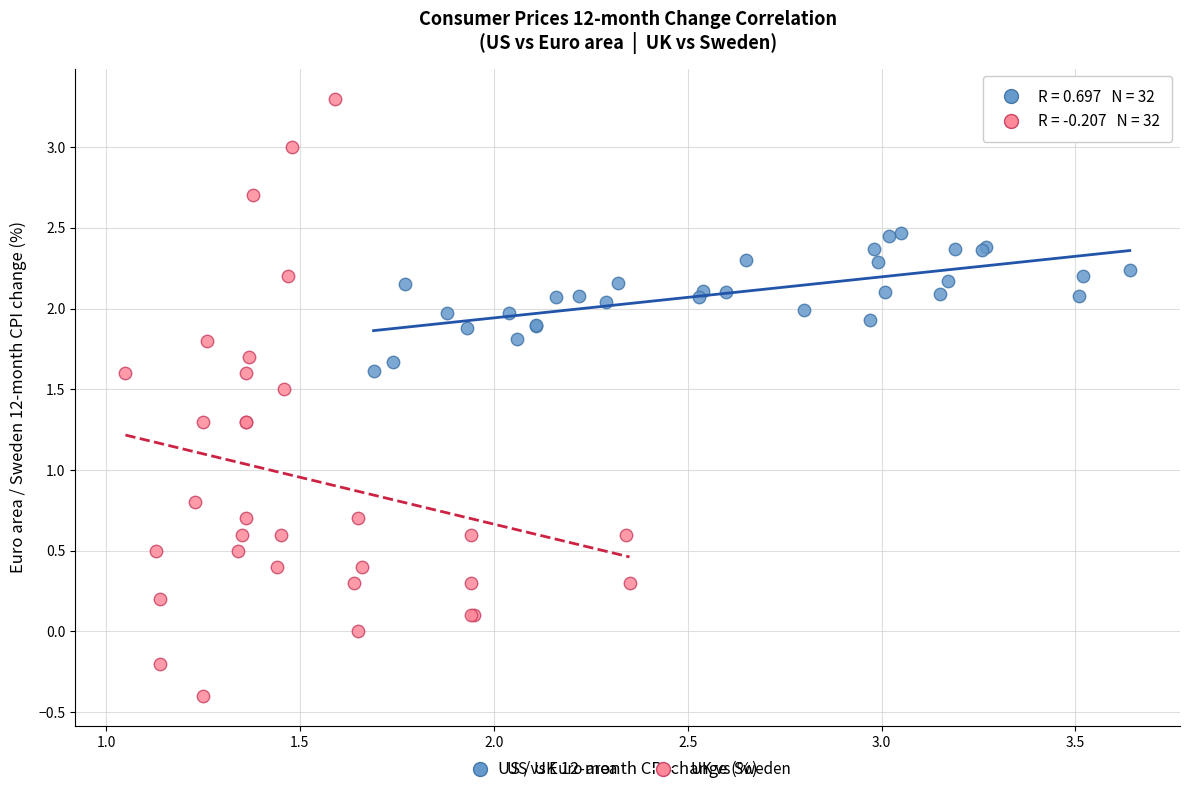

Which series has the widest spread of Y values?

UK vs Sweden